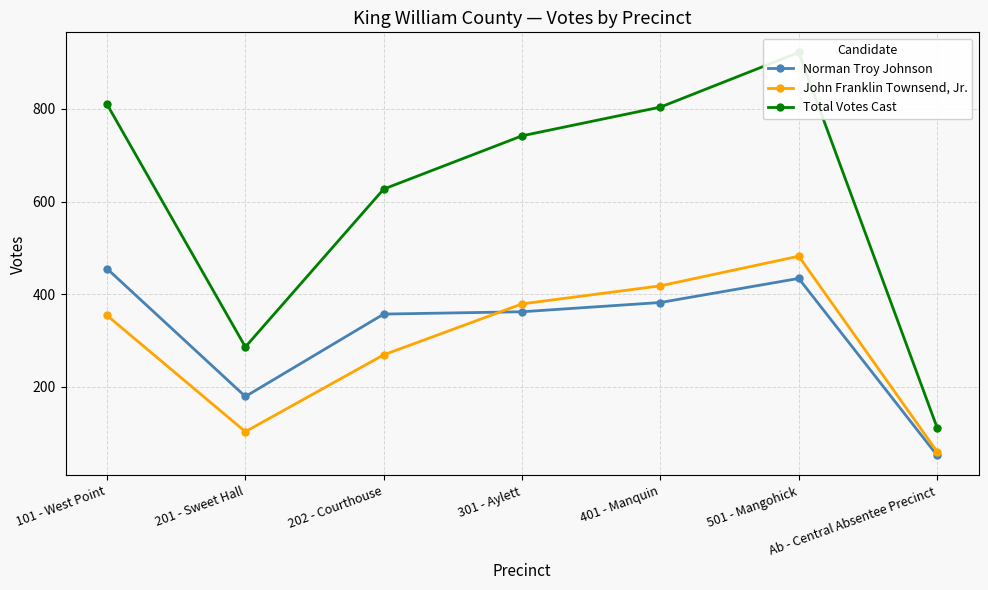

List the labels in order of Norman Troy Johnson value, largest first.

101 - West Point, 501 - Mangohick, 401 - Manquin, 301 - Aylett, 202 - Courthouse, 201 - Sweet Hall, Ab - Central Absentee Precinct